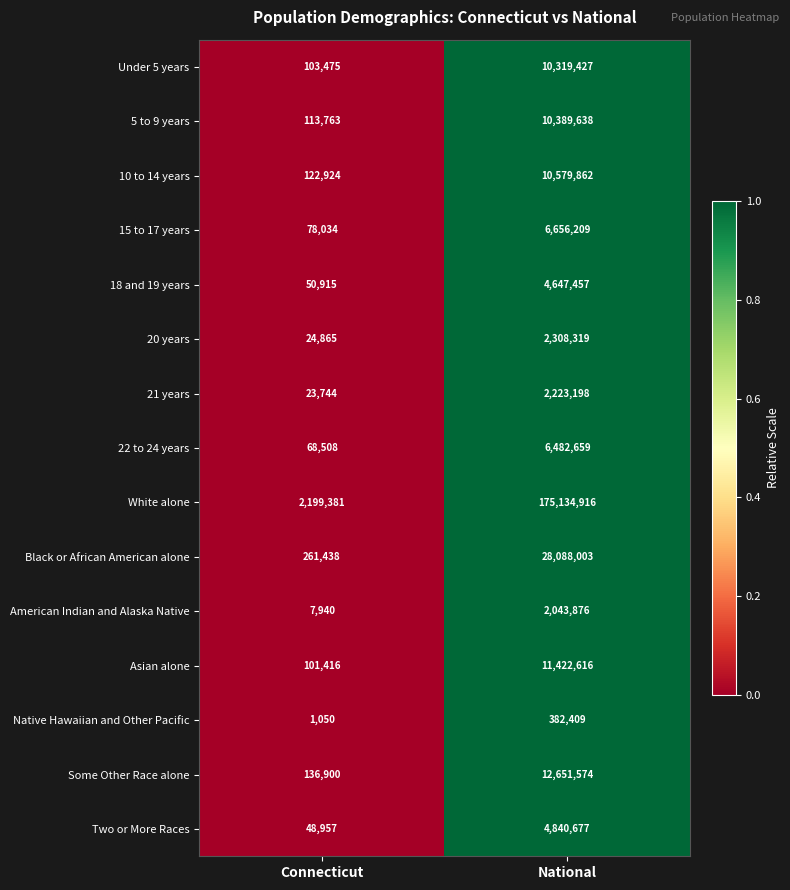

Reading left to right, extract all data points from this chart.

Under 5 years: Connecticut=103475	National=10319427
5 to 9 years: Connecticut=113763	National=10389638
10 to 14 years: Connecticut=122924	National=10579862
15 to 17 years: Connecticut=78034	National=6656209
18 and 19 years: Connecticut=50915	National=4647457
20 years: Connecticut=24865	National=2308319
21 years: Connecticut=23744	National=2223198
22 to 24 years: Connecticut=68508	National=6482659
White alone: Connecticut=2199381	National=175134916
Black or African American alone: Connecticut=261438	National=28088003
American Indian and Alaska Native: Connecticut=7940	National=2043876
Asian alone: Connecticut=101416	National=11422616
Native Hawaiian and Other Pacific: Connecticut=1050	National=382409
Some Other Race alone: Connecticut=136900	National=12651574
Two or More Races: Connecticut=48957	National=4840677